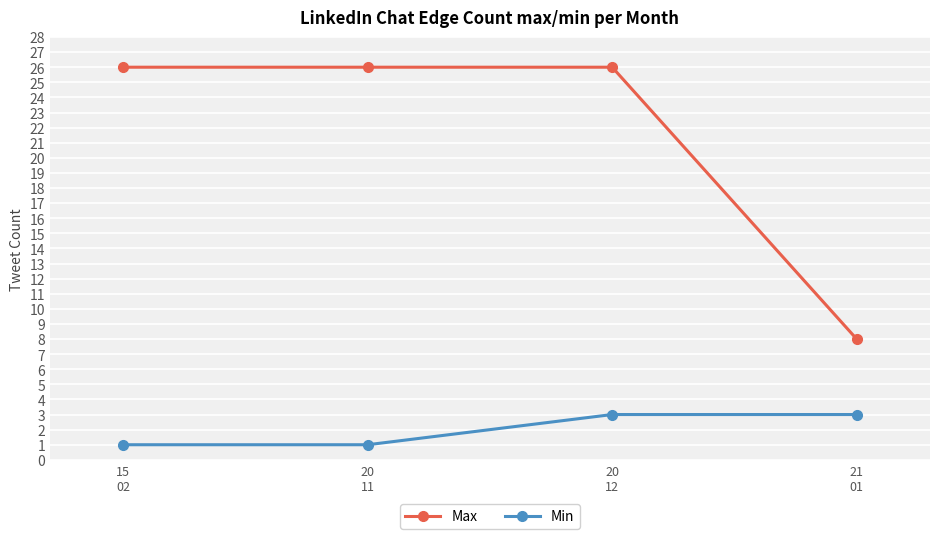

What is the lowest value of the Min series?

1